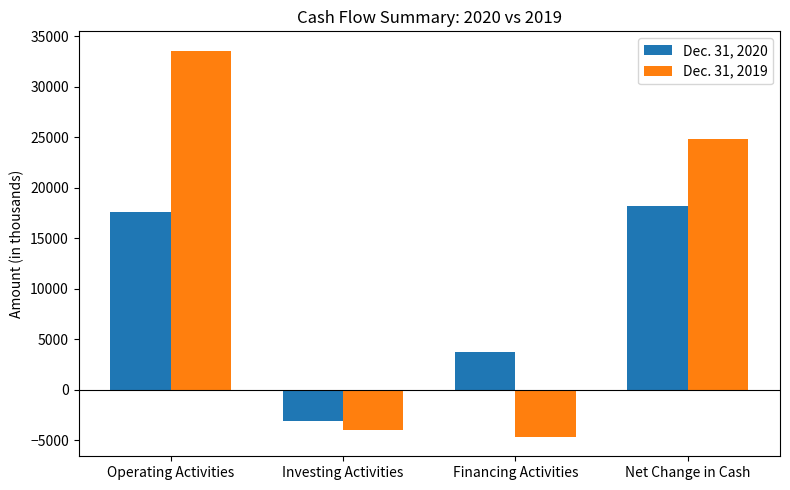

At which category does the chart reach its minimum across all series?

Financing Activities